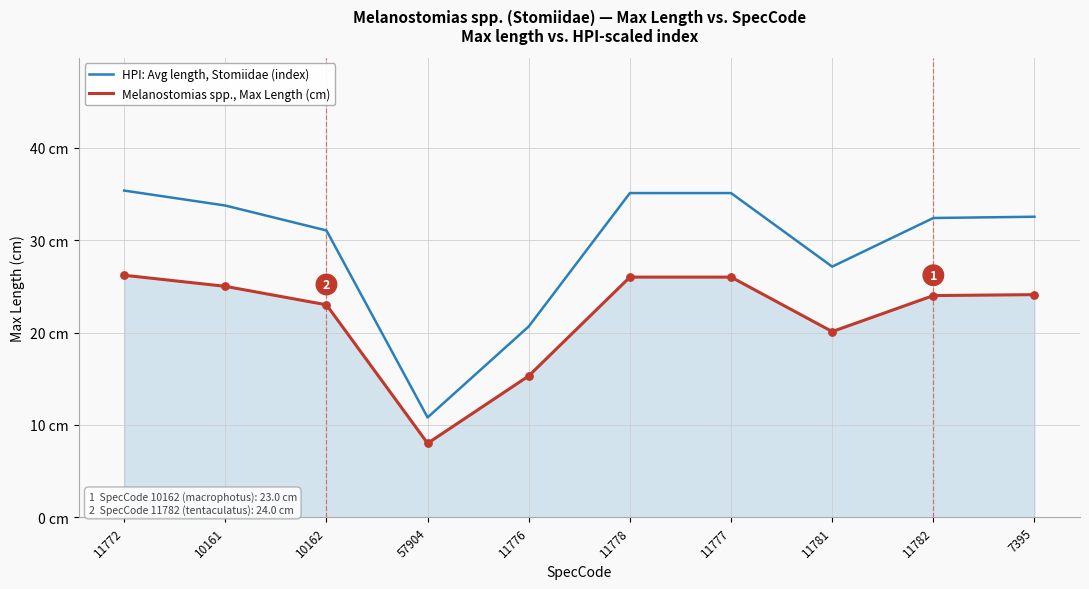

At how many categories does at least one series exceed 11?

9